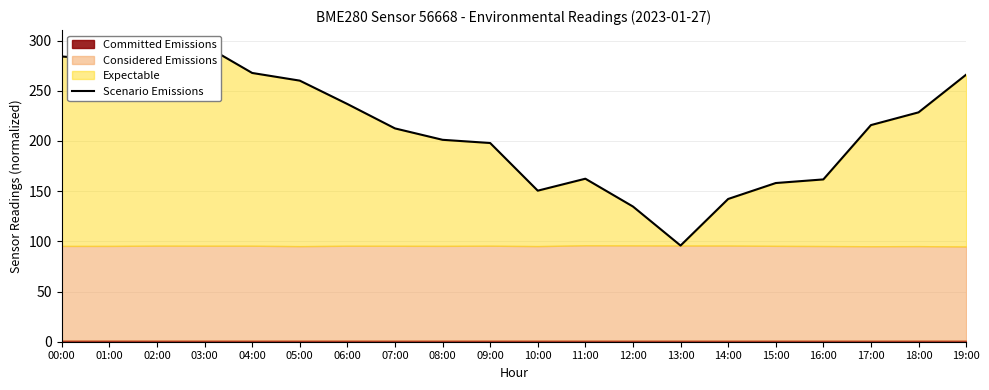

What is the change in value from 04:00 to 09:00?

-69.8